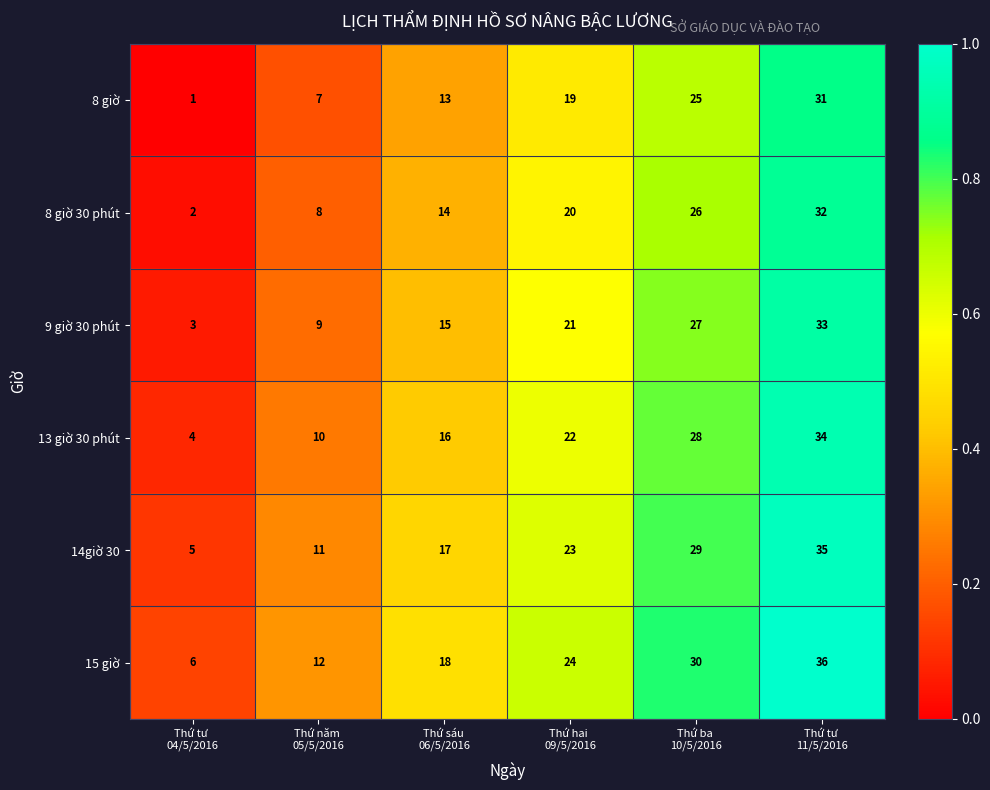

Which series has the largest total across all categories?

15 giờ